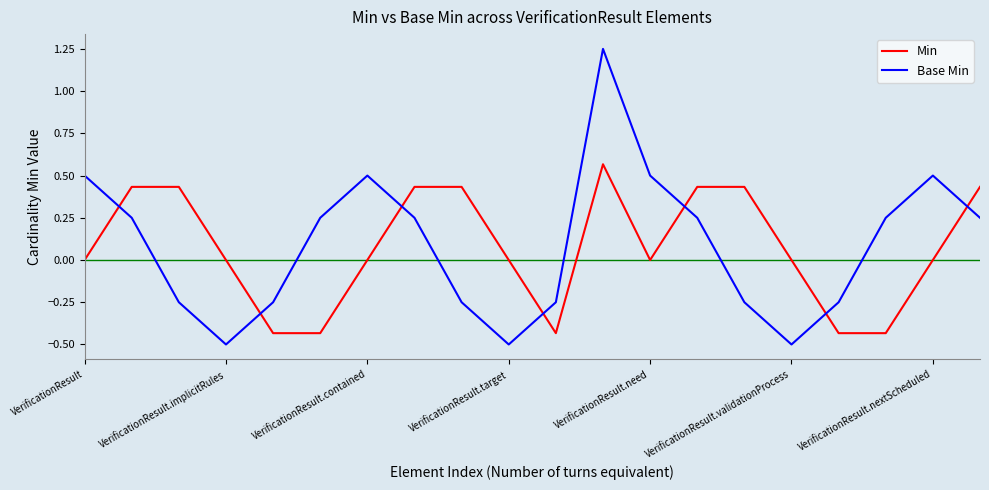

Which series ends up on top after the final intersection of Min and Base Min?

Min